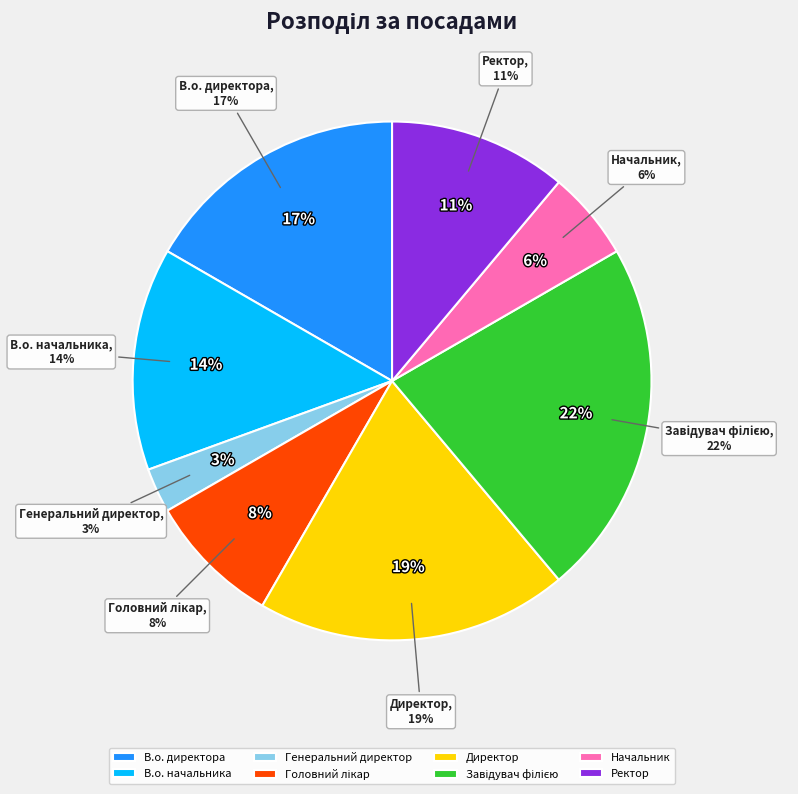

What is the largest slice in the pie chart?

Завідувач філією